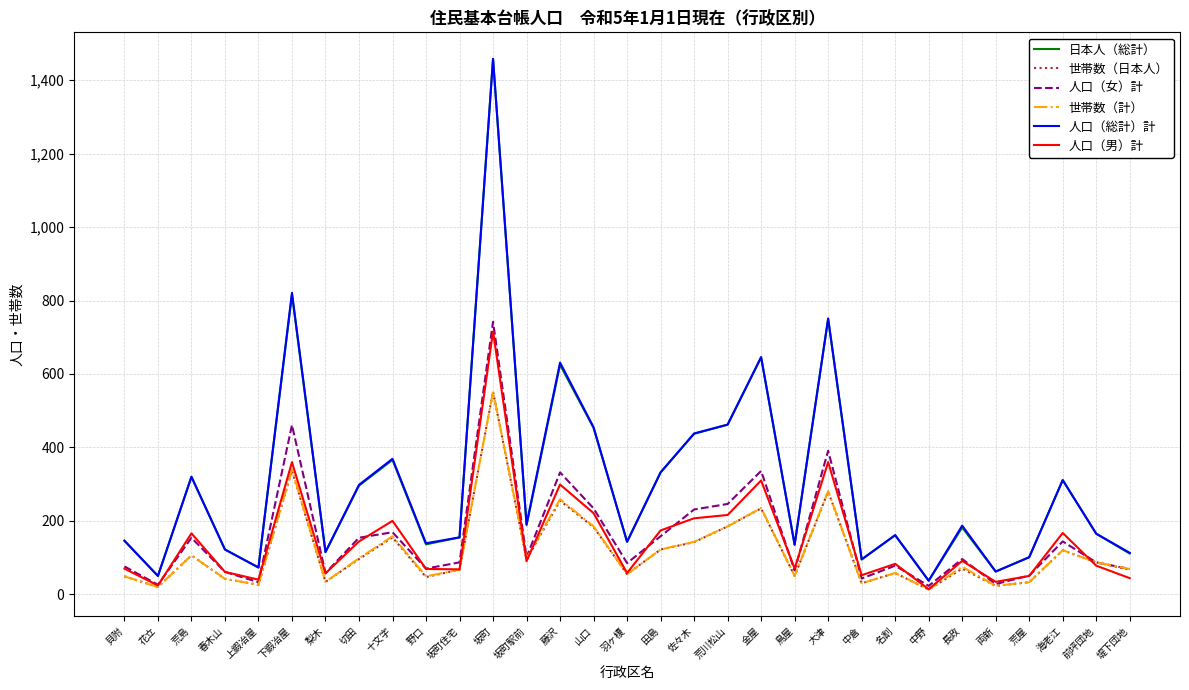

Where is the first local minimum for 世帯数（計）?

花立